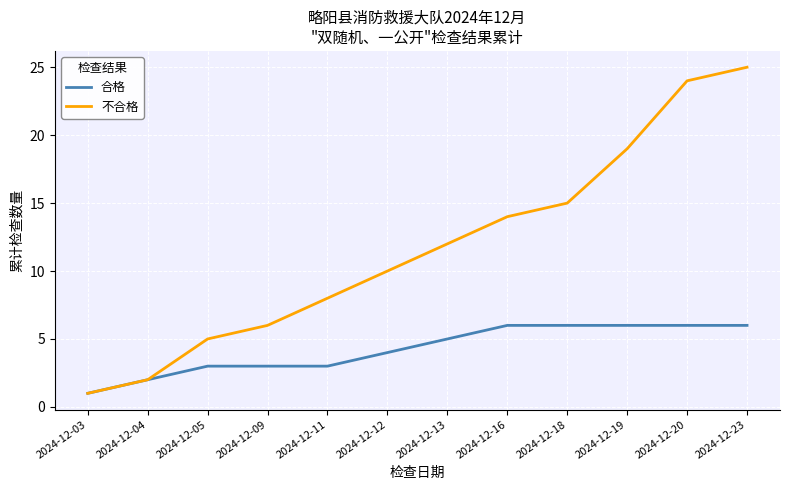

What is the total value across all series at 2024-12-04?

4